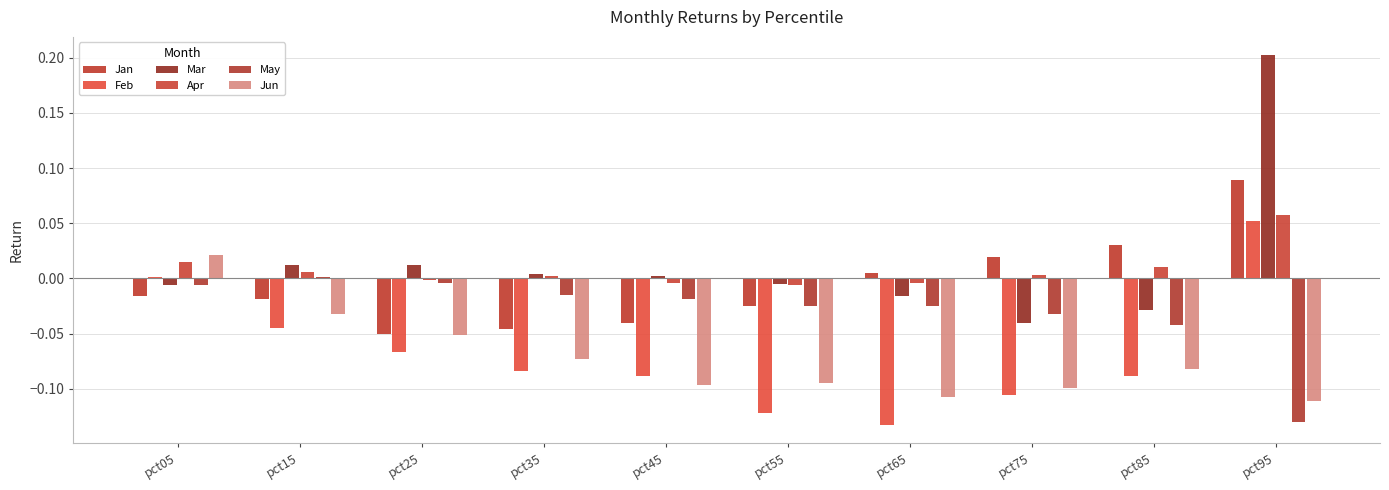

How many values in Mar are above zero?

5